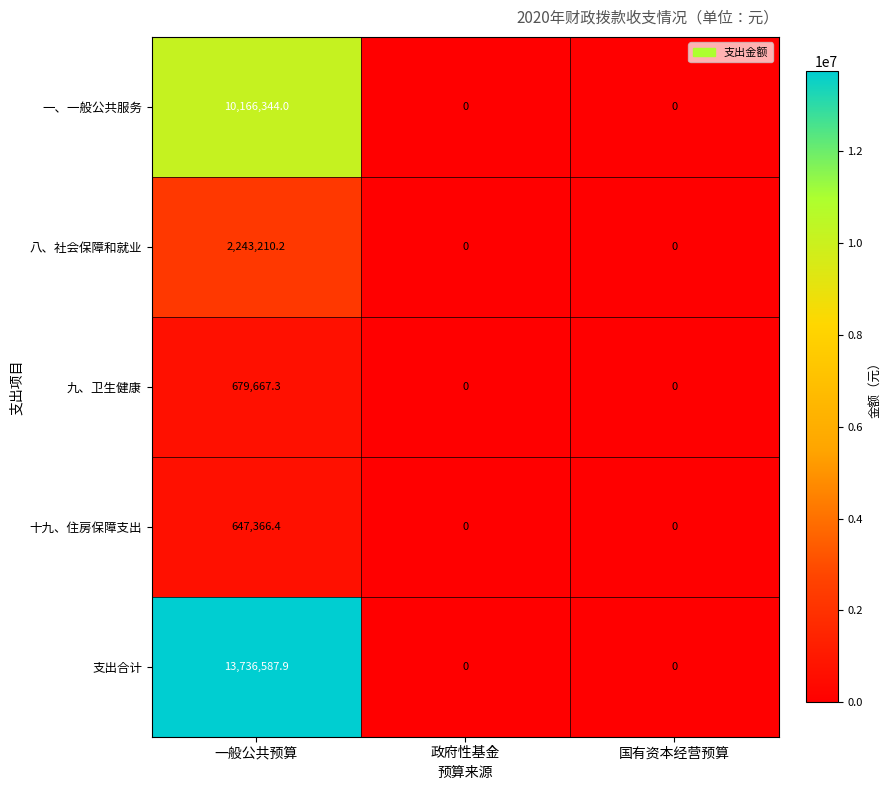

At which category is the sum across all series the highest?

一般公共预算